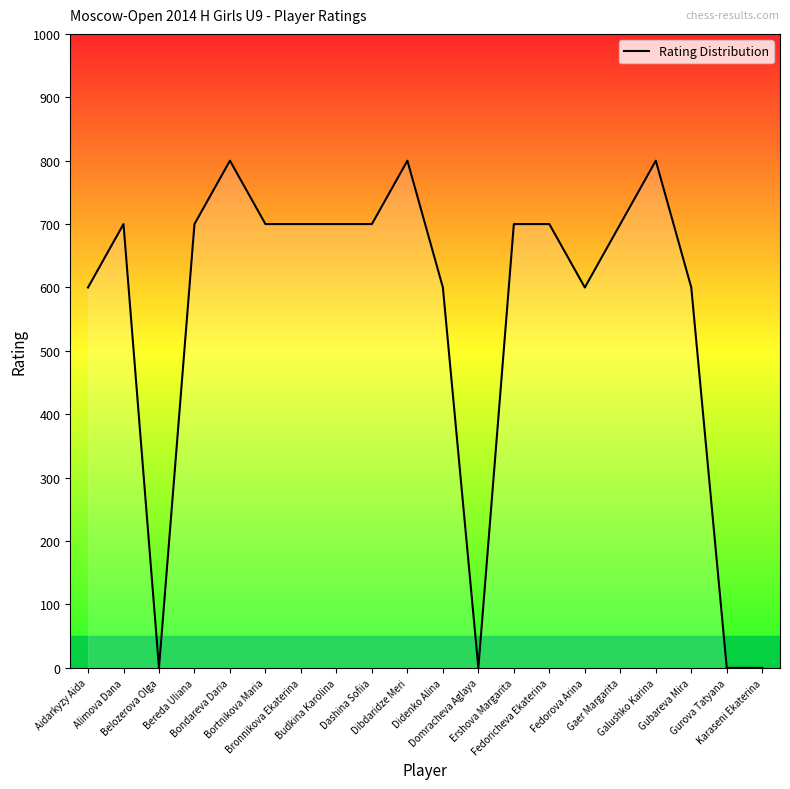

How many lines are shown in the chart?

1